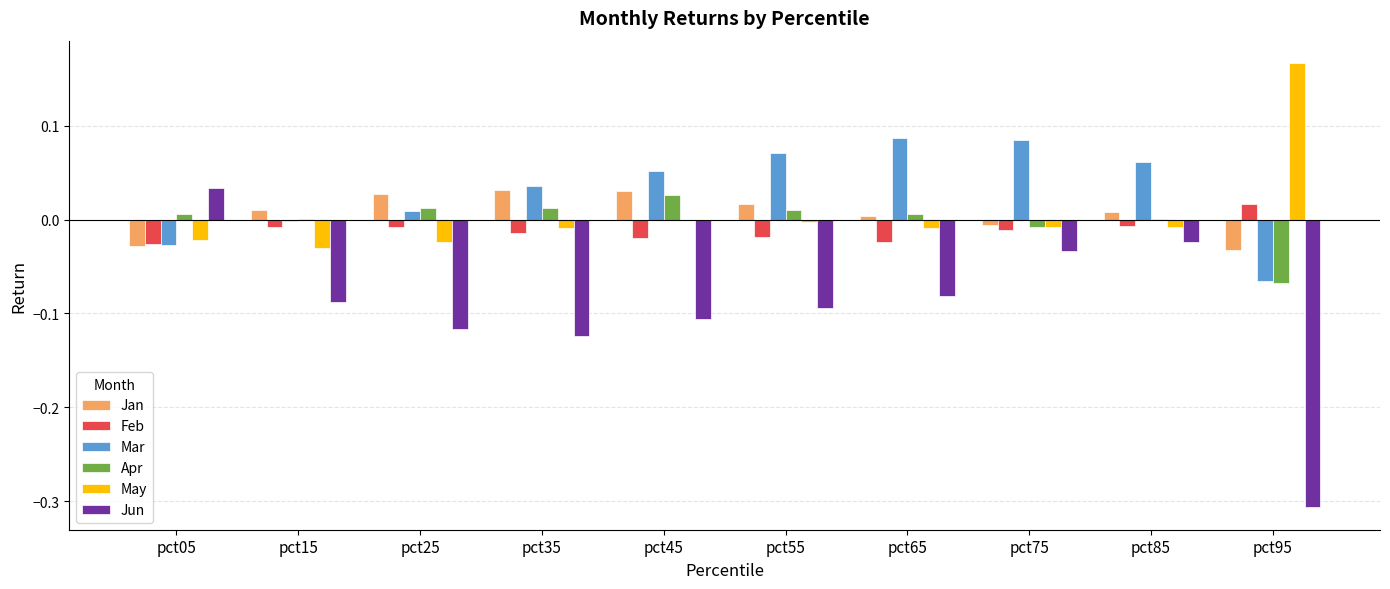

The May series shows -0.0 at pct55. True or false?

True